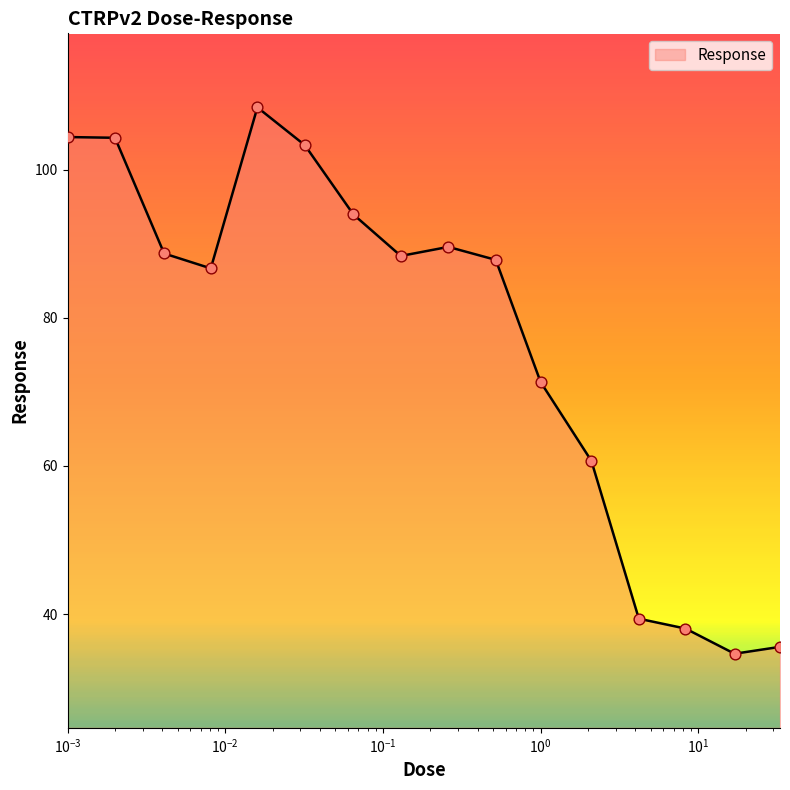

What is the greatest value displayed?

108.4